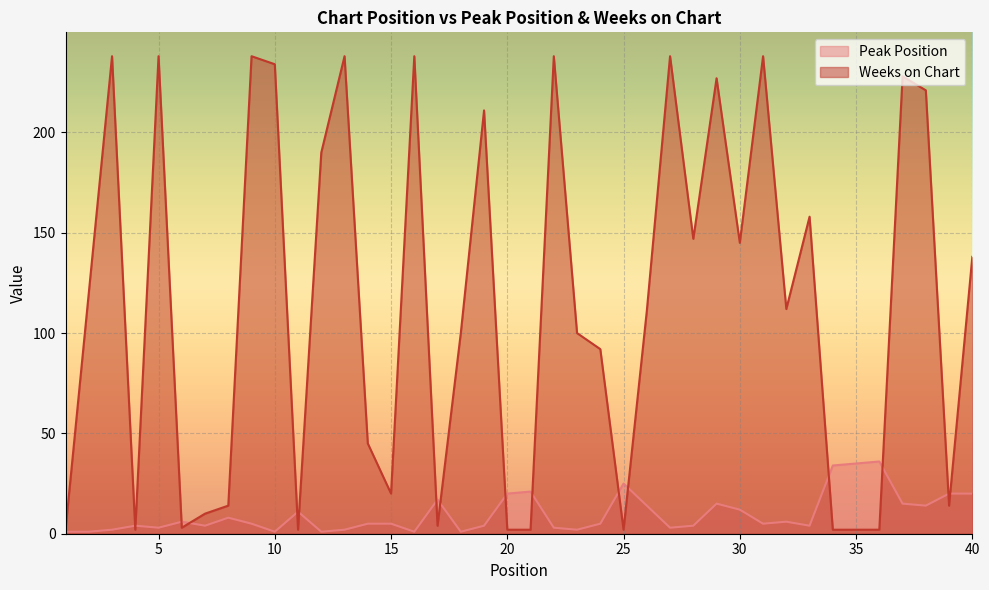

True or false: Weeks on Chart has more than 1 interior local peaks.

True